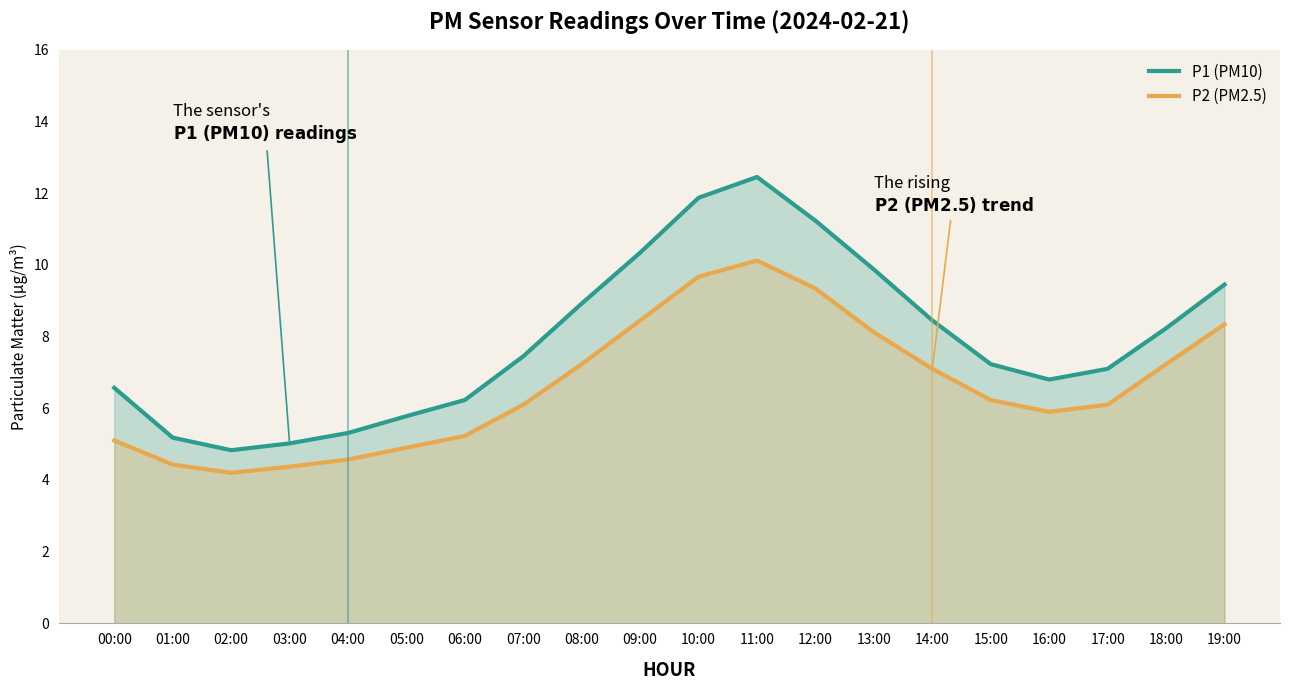

At which label does P1 (PM10) first exceed 7?

07:00